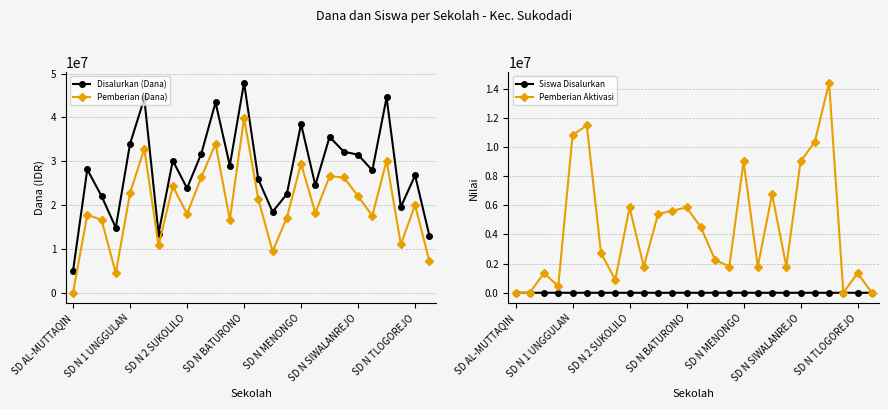

How many data points in Disalurkan (Dana) are above 28125000?

12